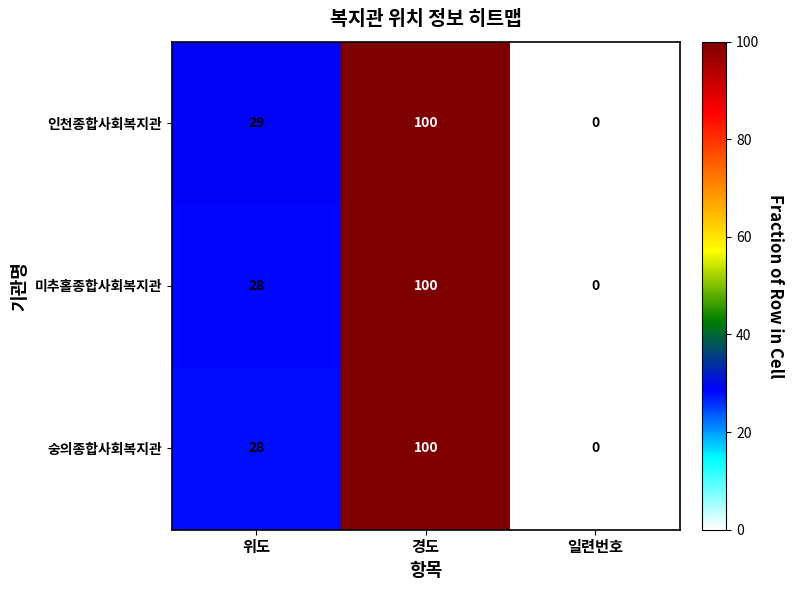

Count the 숭의종합사회복지관 values in the range 0 to 100.

3